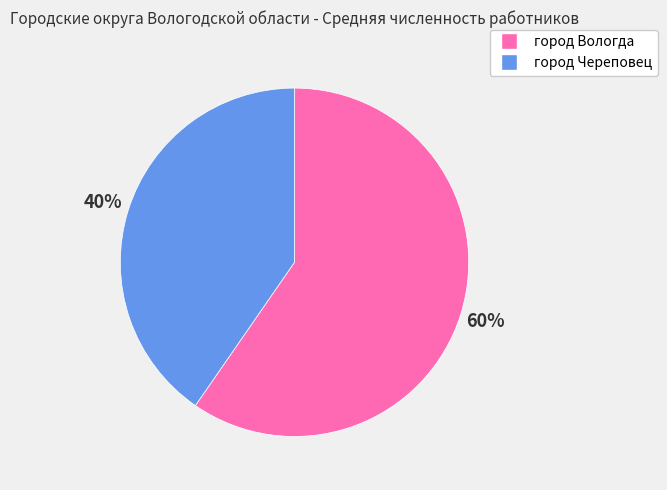

Rank the categories by value from highest to lowest.

город Вологда, город Череповец